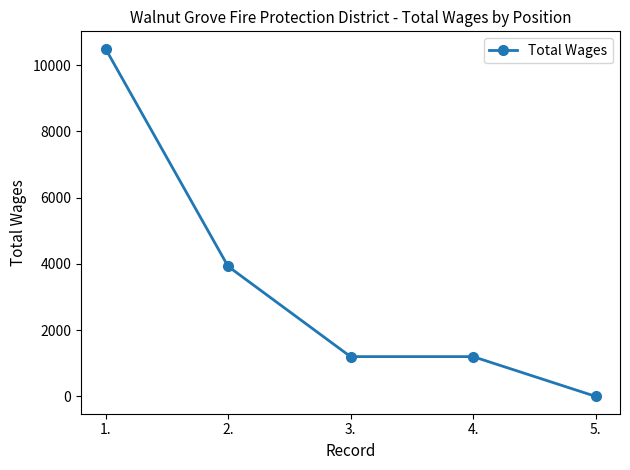

Reading left to right, what are all the values shown in this chart?

10500	3928	1200	1200	0